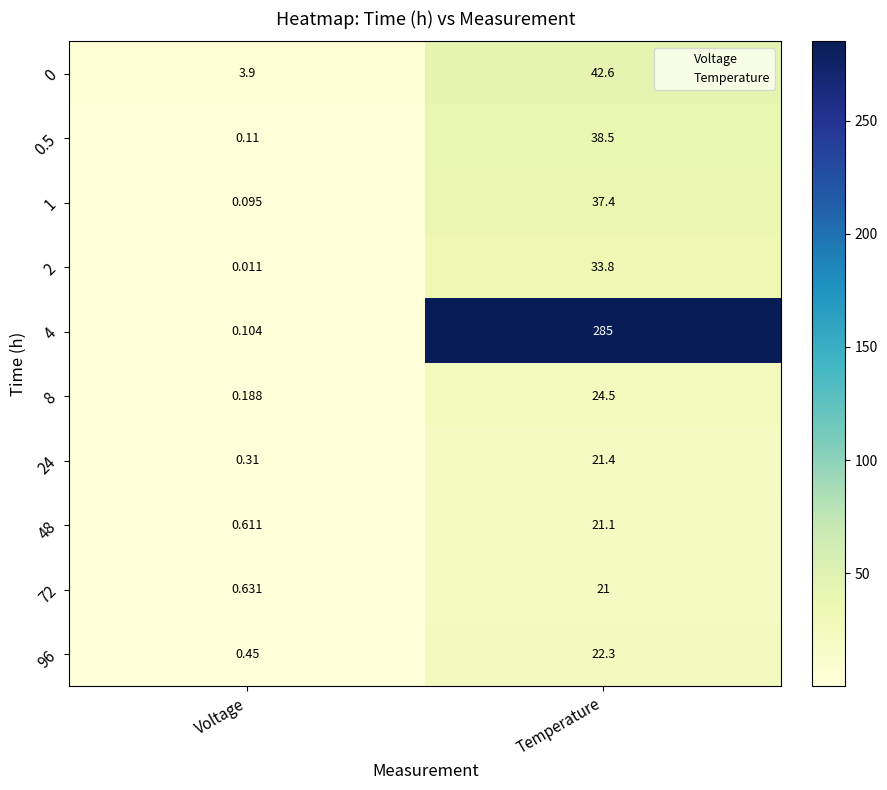

Rank the categories by 48 value from lowest to highest.

Voltage, Temperature